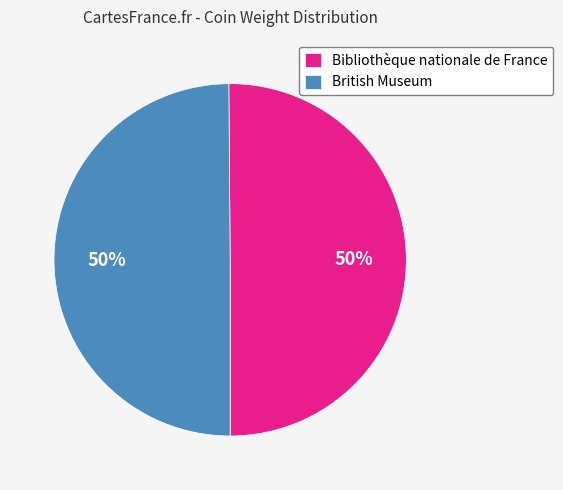

To the nearest percent, what is the combined percentage of Bibliothèque nationale de France and British Museum?

100%